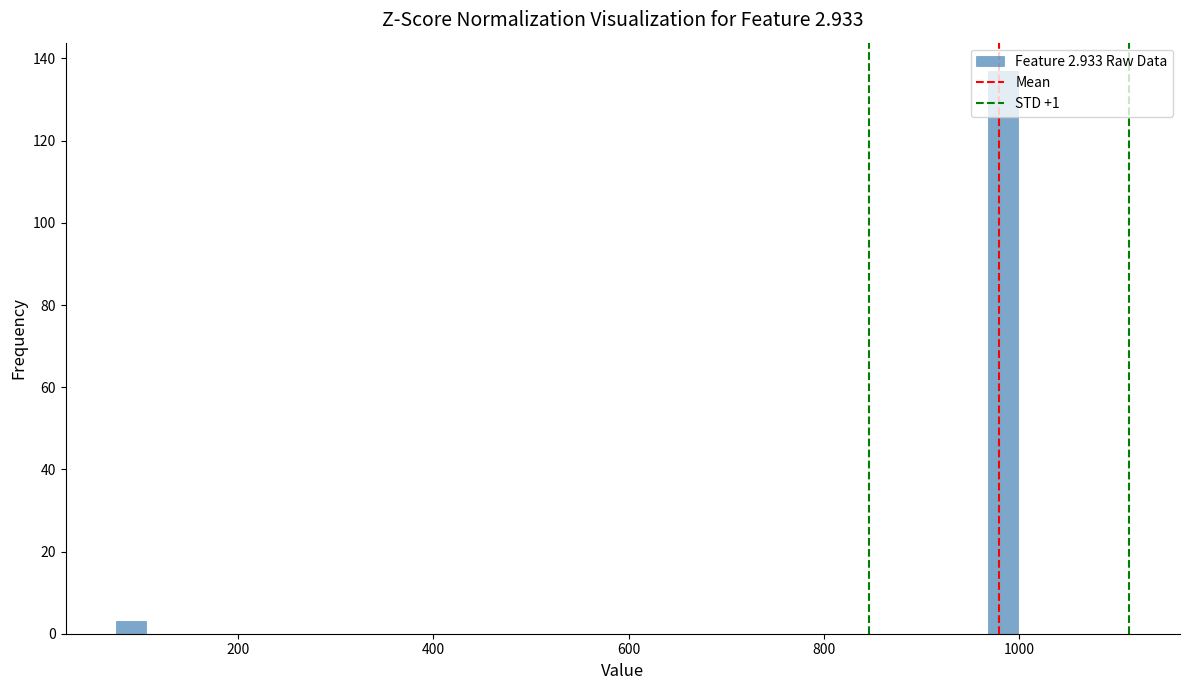

Read against the x-axis, roughly where is the centre of the tallest bar?

980